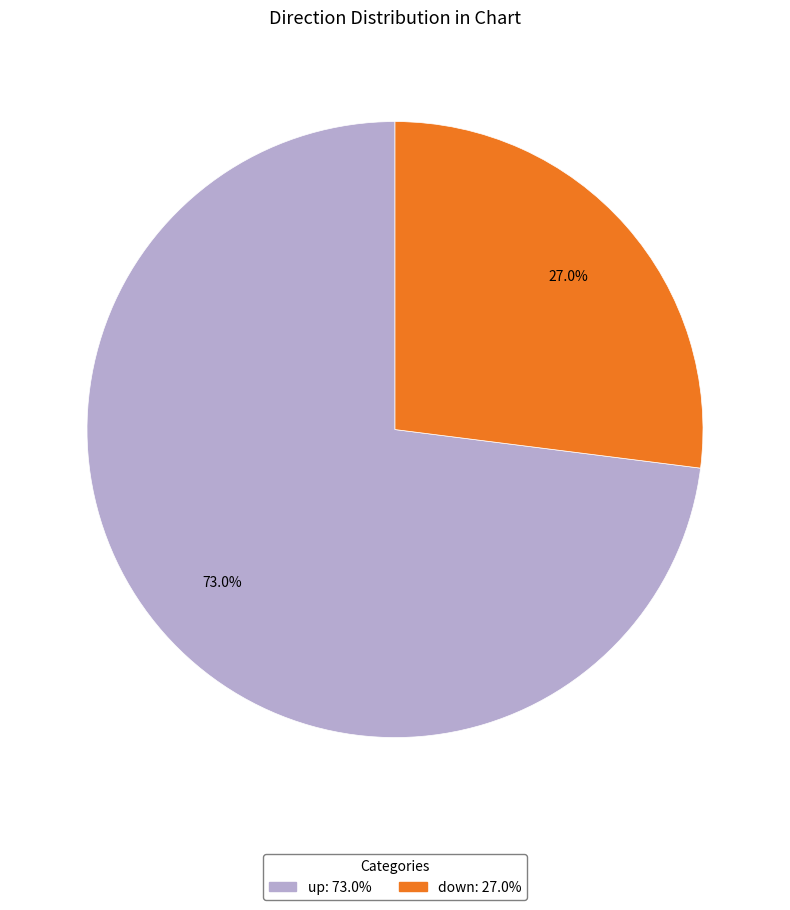

Count the number of slices in the pie.

2